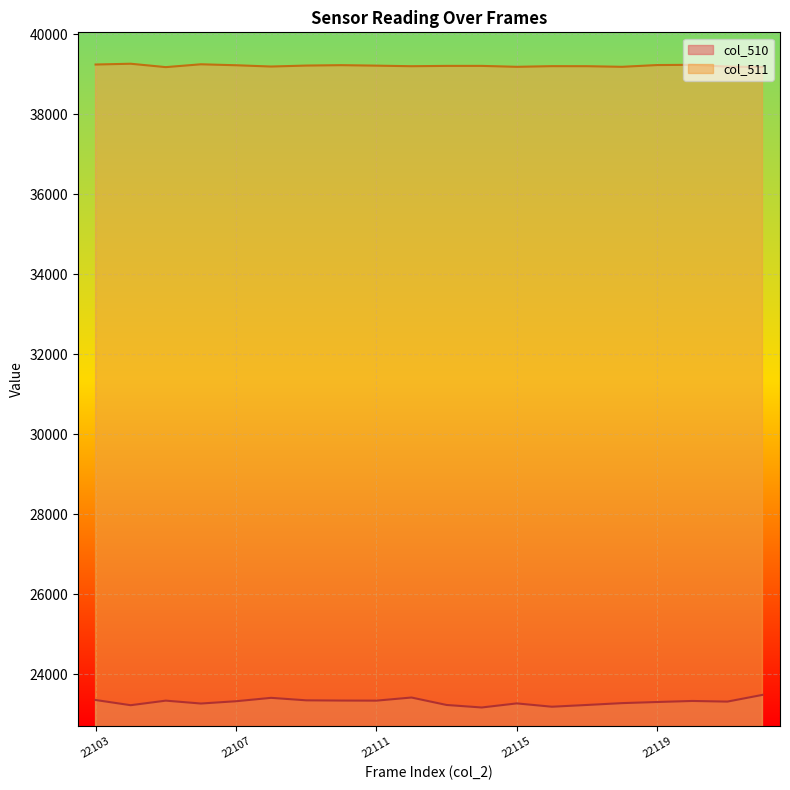

In col_511, how many points are lower than both neighbors (excluding endpoints)?

5